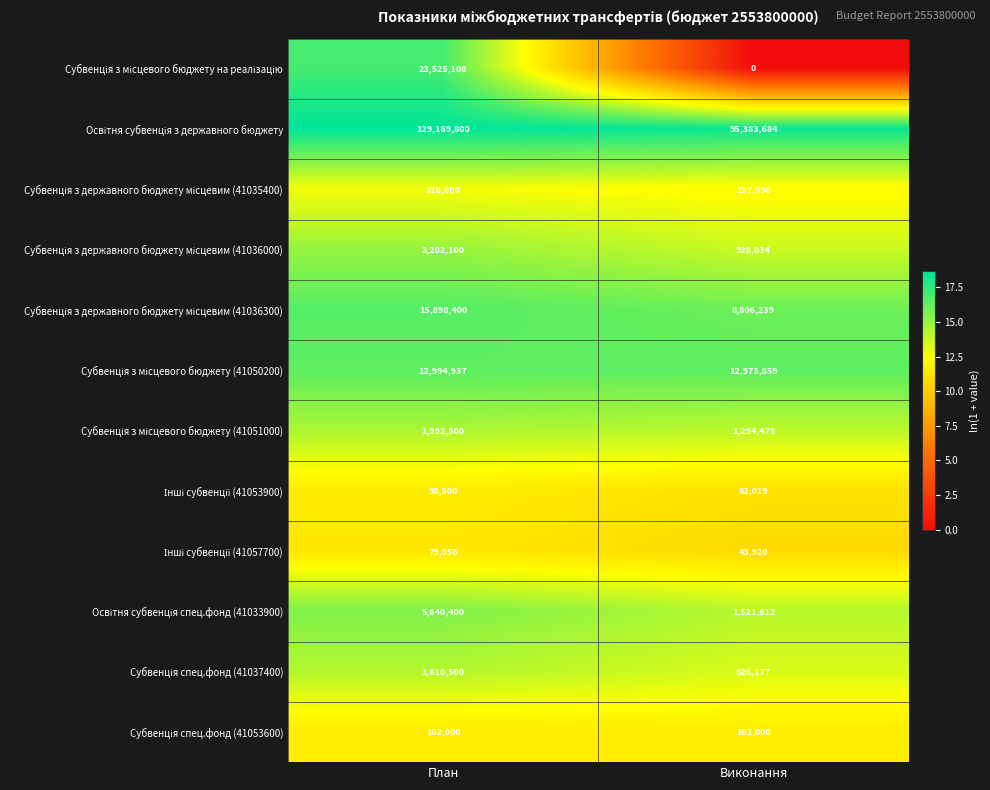

Which label corresponds to the largest value in the chart?

План